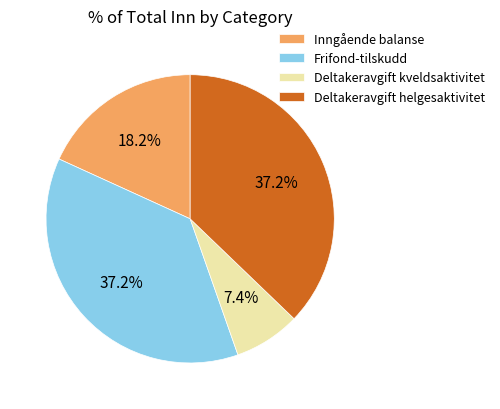

Which slice is the smallest?

Deltakeravgift kveldsaktivitet